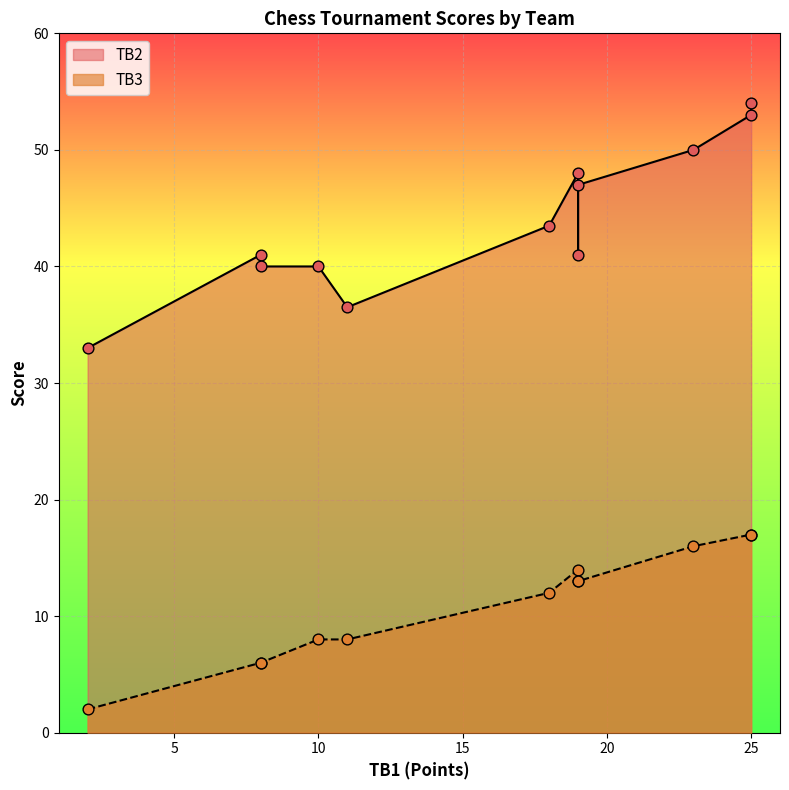

At which category is the sum across all series the highest?

25